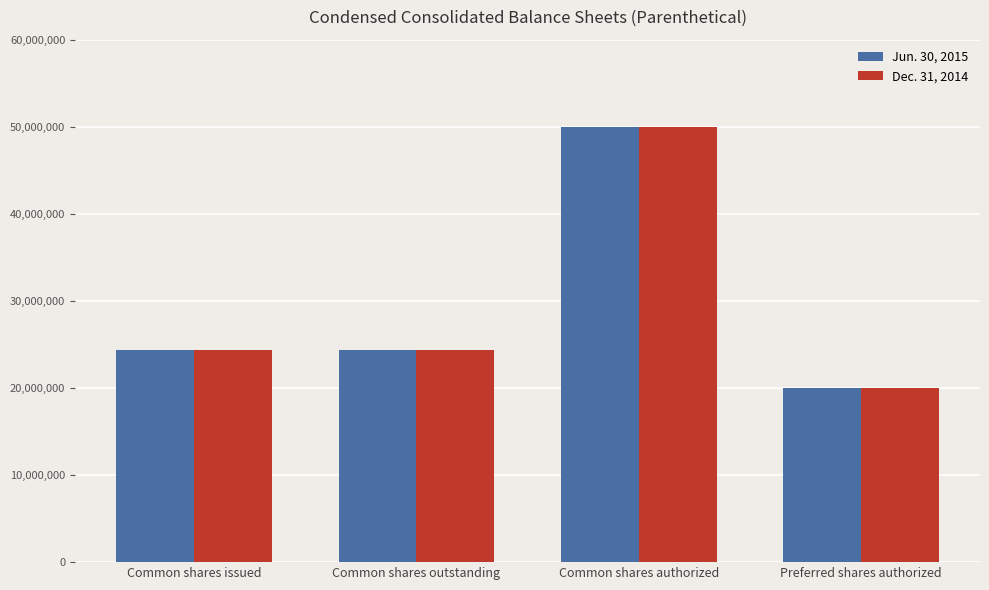

What is the total value across all series at Common shares authorized?

100000000